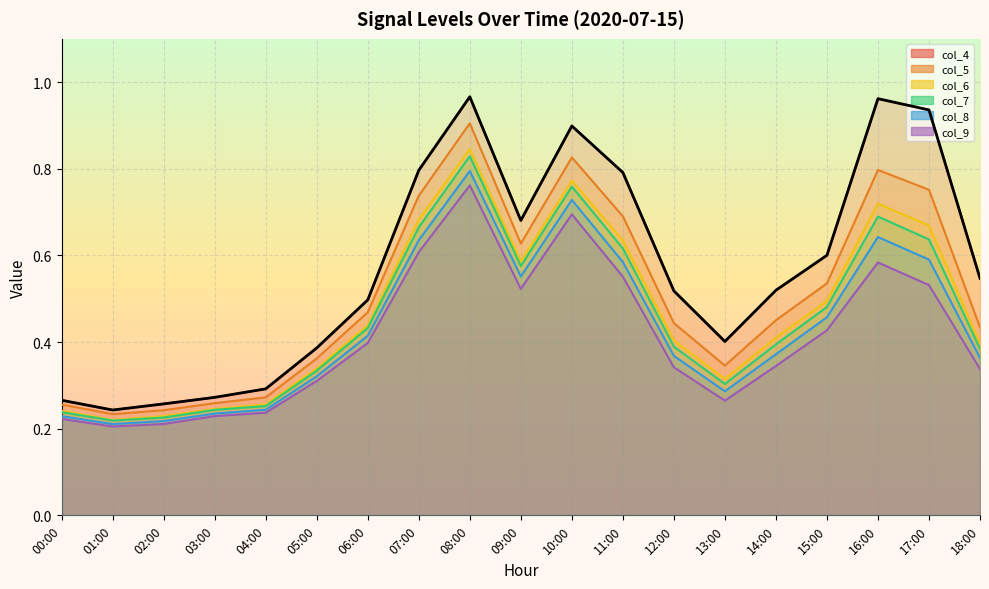

Reading left to right, extract all data points from this chart.

col_4: 00:00=0.3	01:00=0.2	02:00=0.3	03:00=0.3	04:00=0.3	05:00=0.4	06:00=0.5	07:00=0.8	08:00=1.0	09:00=0.7	10:00=0.9	11:00=0.8	12:00=0.5	13:00=0.4	14:00=0.5	15:00=0.6	16:00=1.0	17:00=0.9	18:00=0.5
col_5: 00:00=0.3	01:00=0.2	02:00=0.2	03:00=0.3	04:00=0.3	05:00=0.4	06:00=0.5	07:00=0.7	08:00=0.9	09:00=0.6	10:00=0.8	11:00=0.7	12:00=0.4	13:00=0.3	14:00=0.5	15:00=0.5	16:00=0.8	17:00=0.8	18:00=0.4
col_6: 00:00=0.2	01:00=0.2	02:00=0.2	03:00=0.2	04:00=0.3	05:00=0.3	06:00=0.4	07:00=0.7	08:00=0.8	09:00=0.6	10:00=0.8	11:00=0.6	12:00=0.4	13:00=0.3	14:00=0.4	15:00=0.5	16:00=0.7	17:00=0.7	18:00=0.4
col_7: 00:00=0.2	01:00=0.2	02:00=0.2	03:00=0.2	04:00=0.3	05:00=0.3	06:00=0.4	07:00=0.7	08:00=0.8	09:00=0.6	10:00=0.8	11:00=0.6	12:00=0.4	13:00=0.3	14:00=0.4	15:00=0.5	16:00=0.7	17:00=0.6	18:00=0.4
col_8: 00:00=0.2	01:00=0.2	02:00=0.2	03:00=0.2	04:00=0.2	05:00=0.3	06:00=0.4	07:00=0.6	08:00=0.8	09:00=0.6	10:00=0.7	11:00=0.6	12:00=0.4	13:00=0.3	14:00=0.4	15:00=0.5	16:00=0.6	17:00=0.6	18:00=0.4
col_9: 00:00=0.2	01:00=0.2	02:00=0.2	03:00=0.2	04:00=0.2	05:00=0.3	06:00=0.4	07:00=0.6	08:00=0.8	09:00=0.5	10:00=0.7	11:00=0.6	12:00=0.3	13:00=0.3	14:00=0.3	15:00=0.4	16:00=0.6	17:00=0.5	18:00=0.3